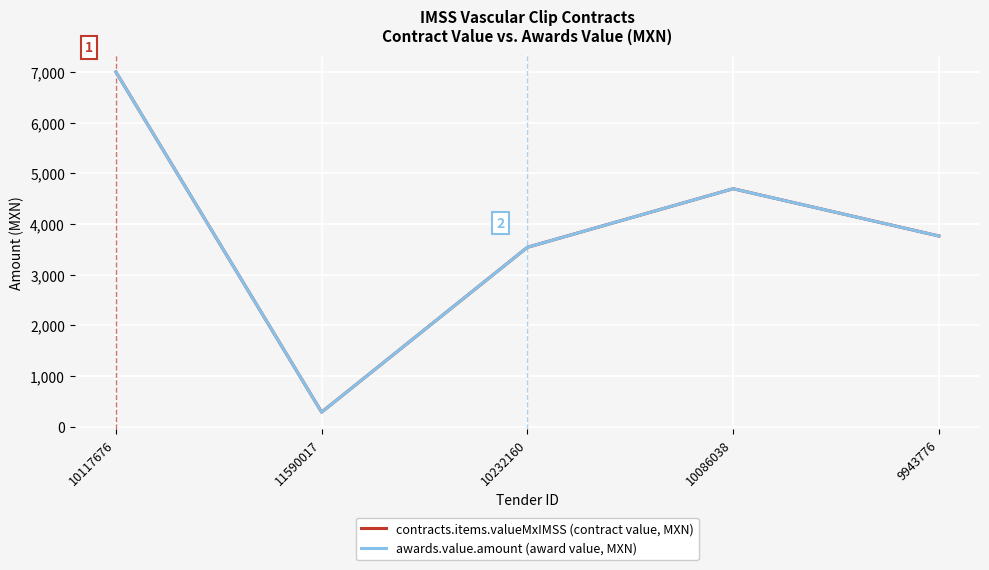

What value does the awards.value.amount (award value, MXN) series have at 9943776?

3764.2